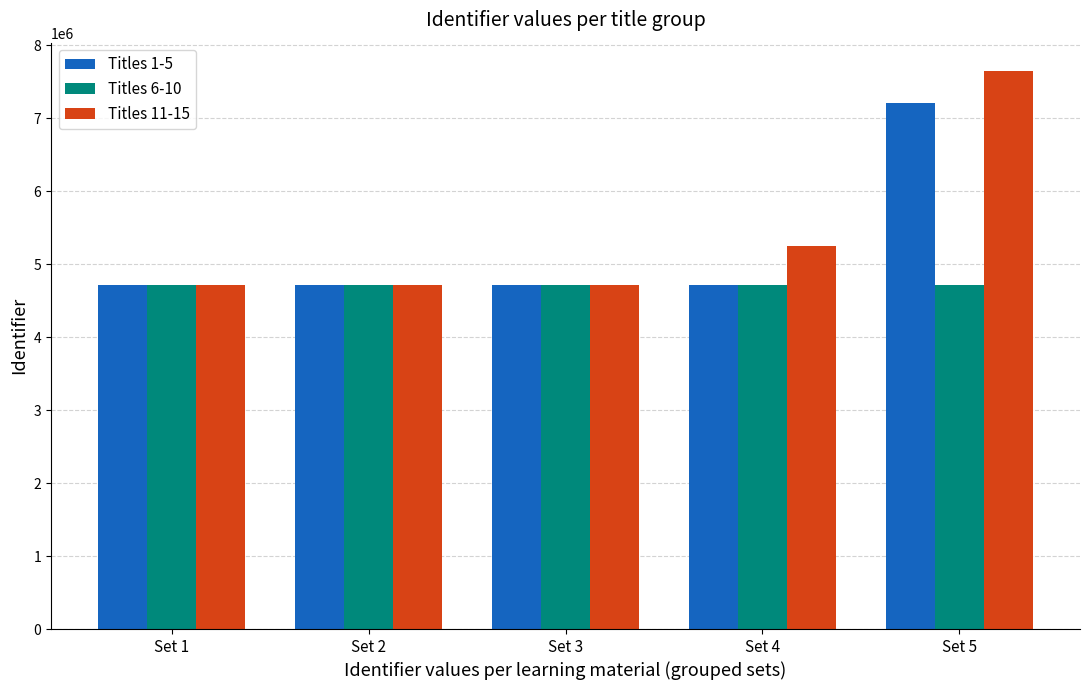

Which series has the largest range (max minus min)?

Titles 11-15